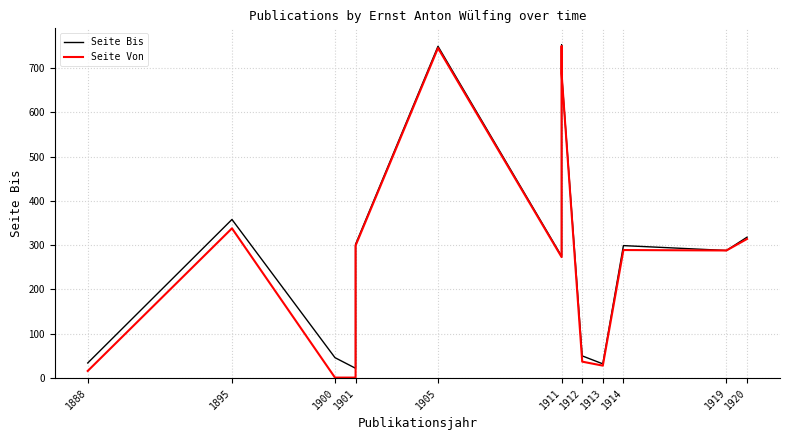

Where is Seite Von nearest to the value 375?

1895